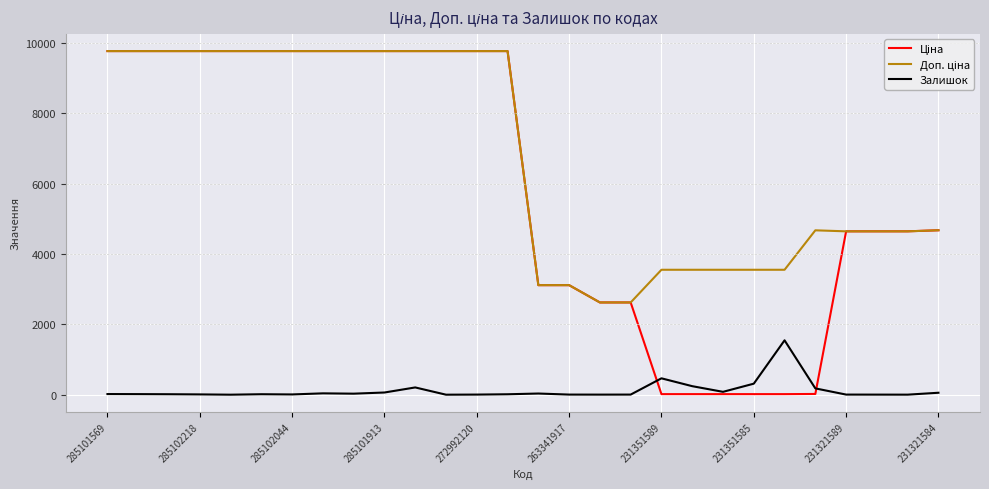

What is the greatest value displayed?

9764.4